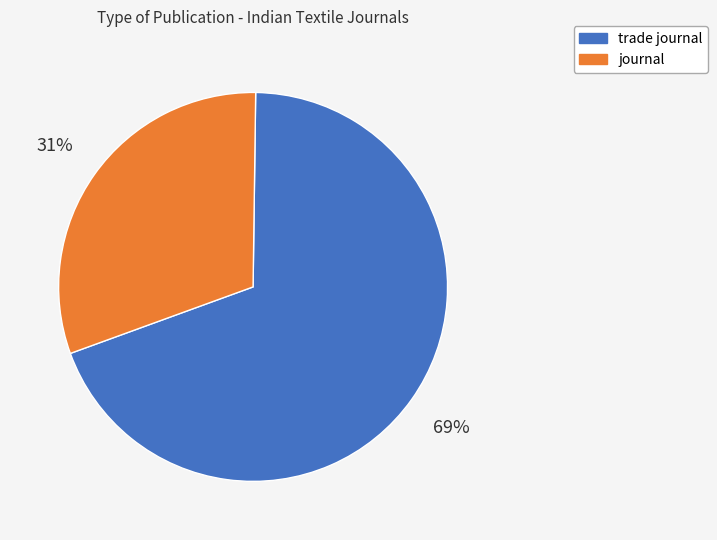

Rank the categories by value from highest to lowest.

trade journal, journal